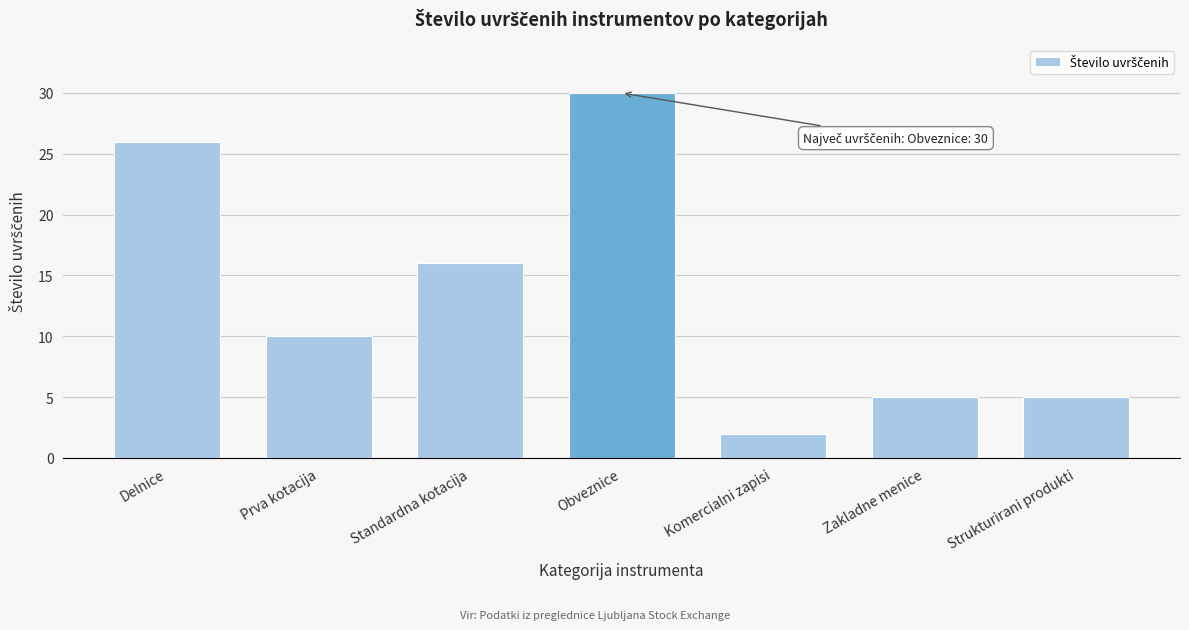

Reading left to right, what are all the values shown in this chart?

26	10	16	30	2	5	5